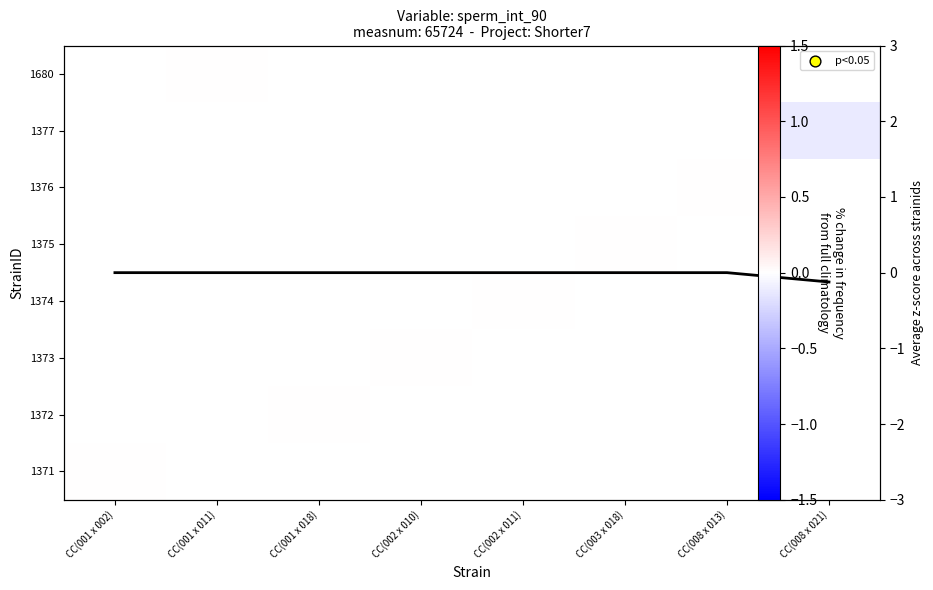

Between CC(002 x 011) and CC(001 x 018), which is larger?

CC(001 x 018)